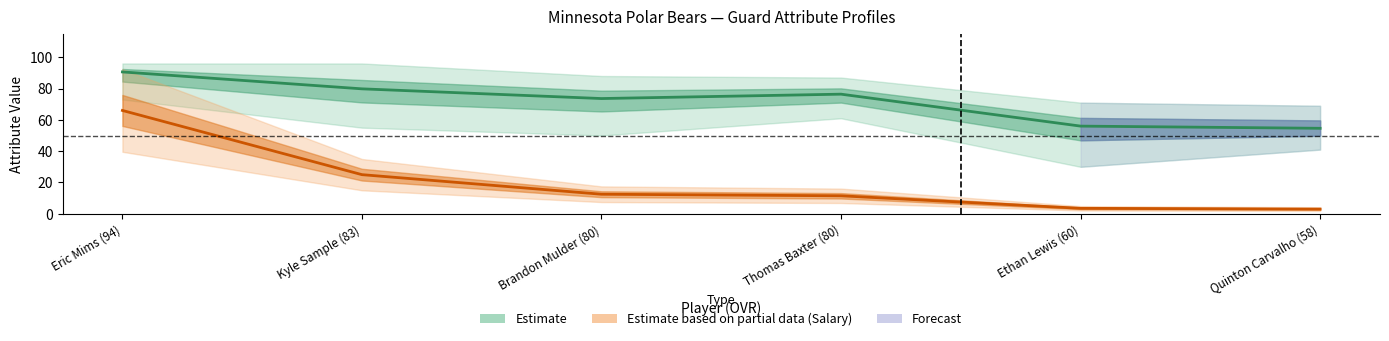

At which category does Estimate (center) reach its first local valley?

Brandon Mulder (80)